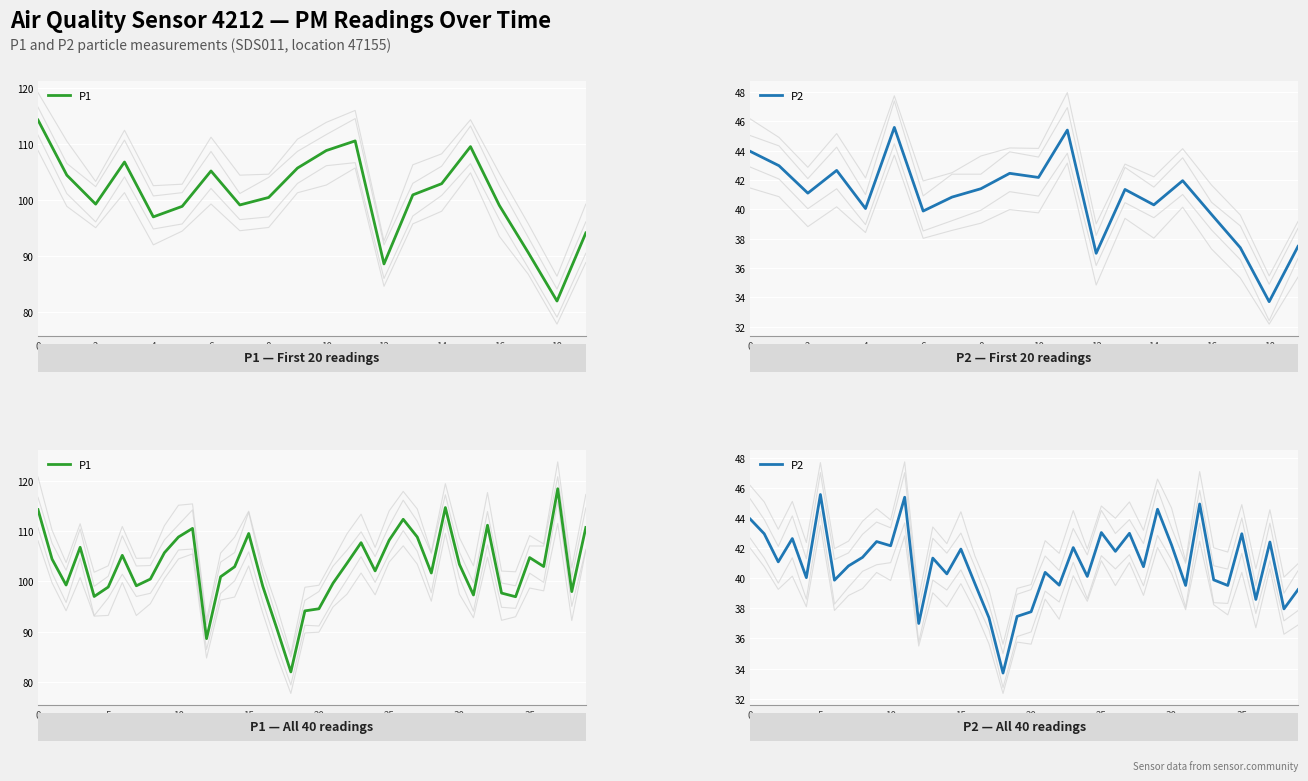

The value of P1 at 17 is 90.7. True or false?

True